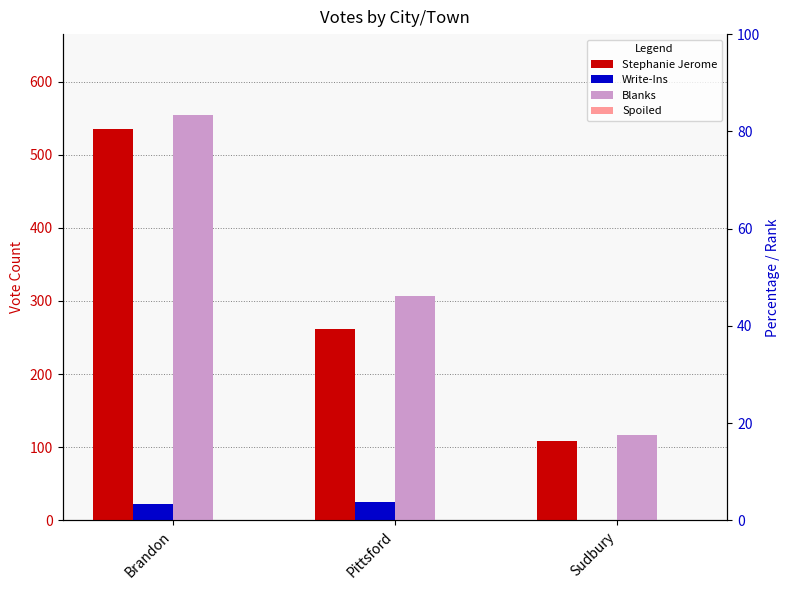

List the labels in order of Blanks value, smallest first.

Sudbury, Pittsford, Brandon